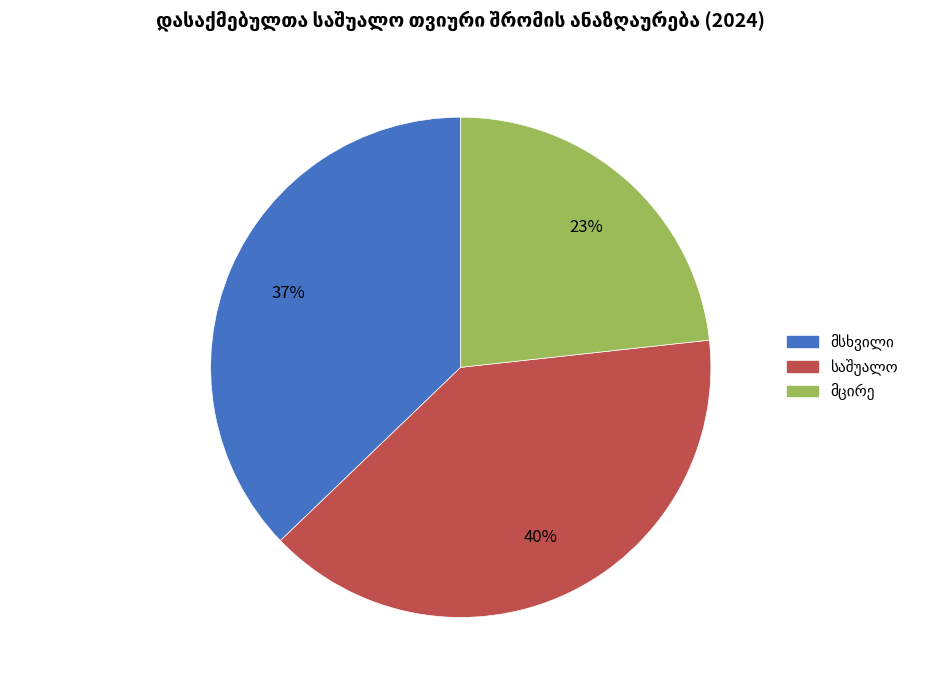

Is there any slice that represents more than half of the pie?

No